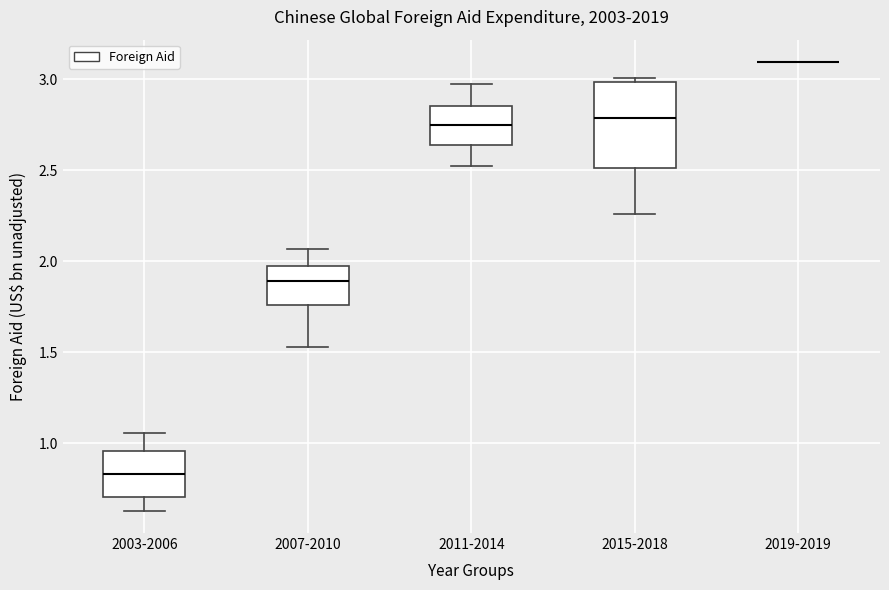

Reading left to right, read every box against the y-axis: the position of its median line, the range the box covers, and the ends of its whiskers. The values are not printed on the chart, so give them approximately, as read against the axis.

2003-2006: median 0.85, box 0.70 to 0.95, whiskers 0.65 to 1.05
2007-2010: median 1.90, box 1.75 to 2.00, whiskers 1.55 to 2.05
2011-2014: median 2.75, box 2.65 to 2.85, whiskers 2.50 to 2.95
2015-2018: median 2.80, box 2.50 to 3.00, whiskers 2.25 to 3.00 (just above the box's upper edge)
2019-2019: box collapsed to a line at 3.10, whiskers 3.10 to 3.10